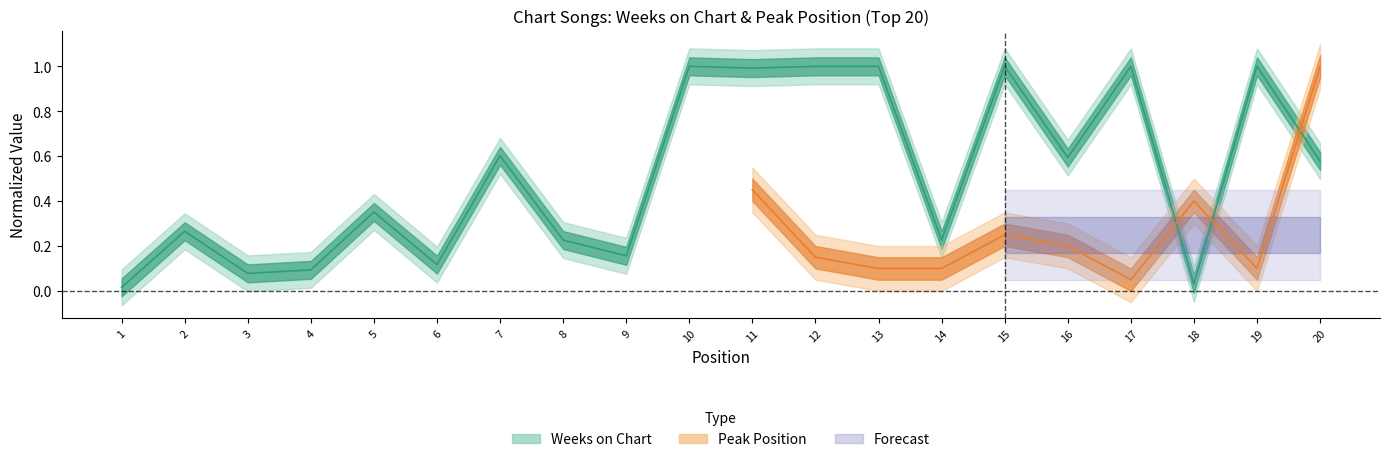

What is the value of the 8th point from the left?

0.2